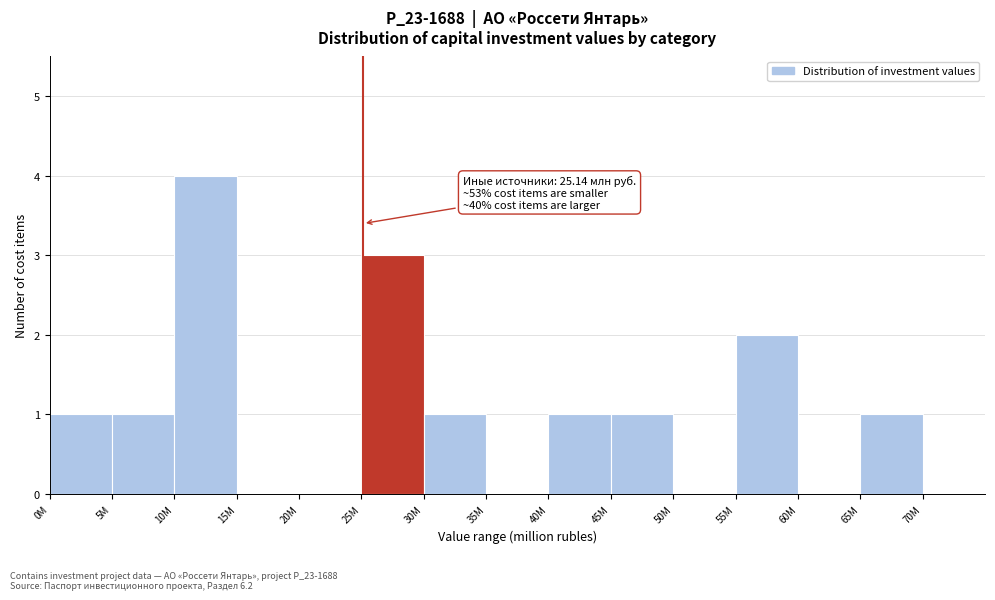

Reading right to left, what are all the values shown in this chart?

70M=0	65M=1	60M=0	55M=2	50M=0	45M=1	40M=1	35M=0	30M=1	25M=3	20M=0	15M=0	10M=4	5M=1	0M=1